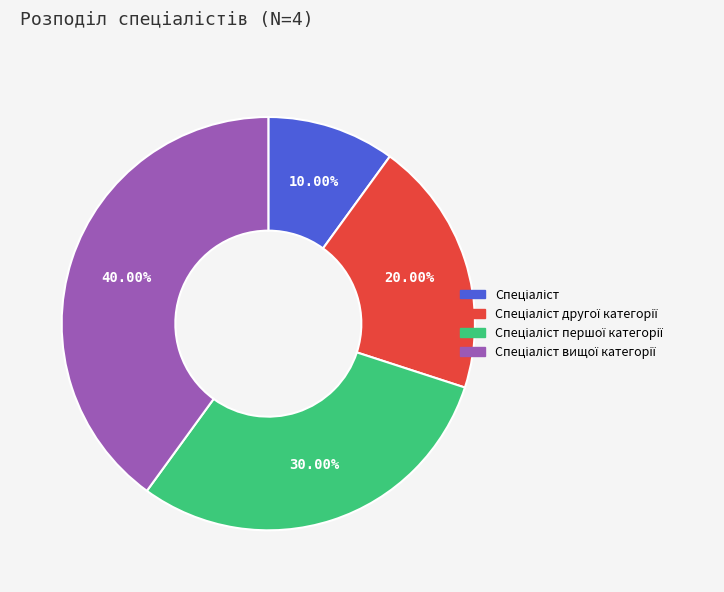

Is there any slice that represents more than half of the pie?

No